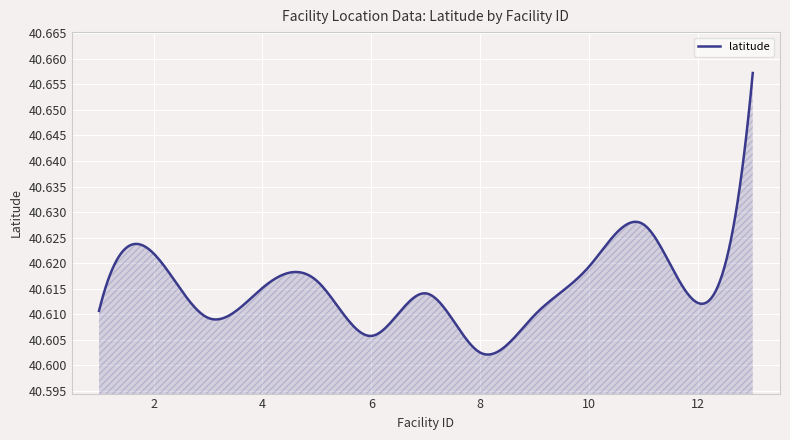

At which category does the data reach its first local valley?

3